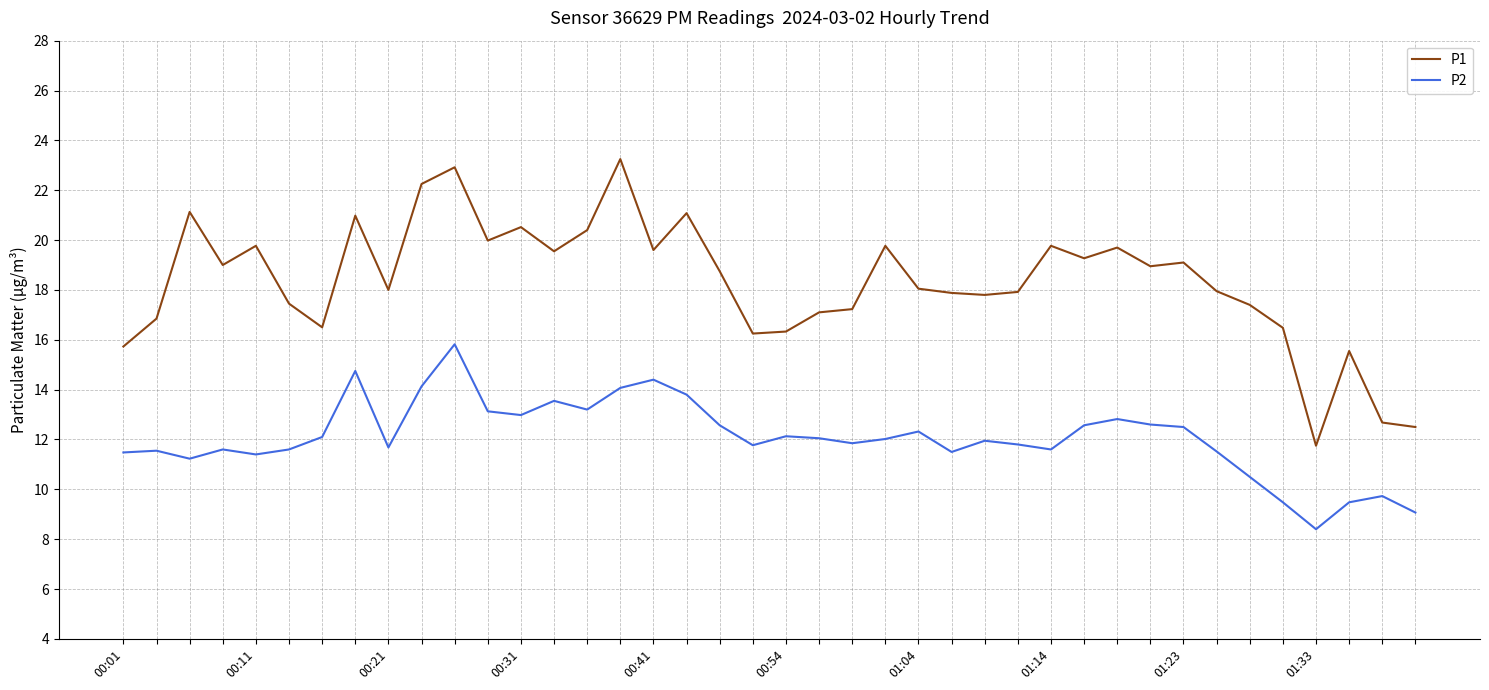

What is the minimum value for P2?

8.4